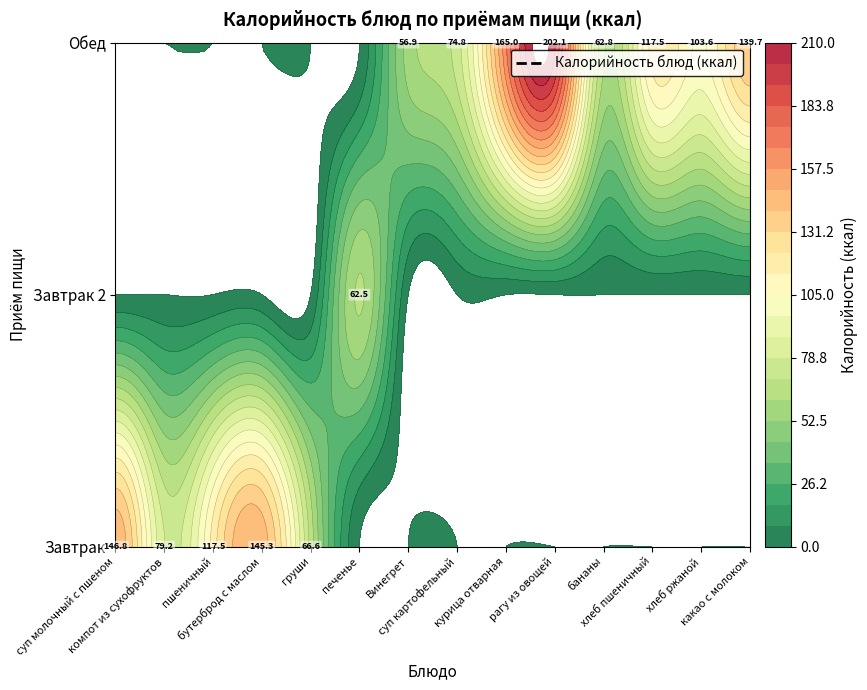

How many data points in Завтрак are above 117?

3